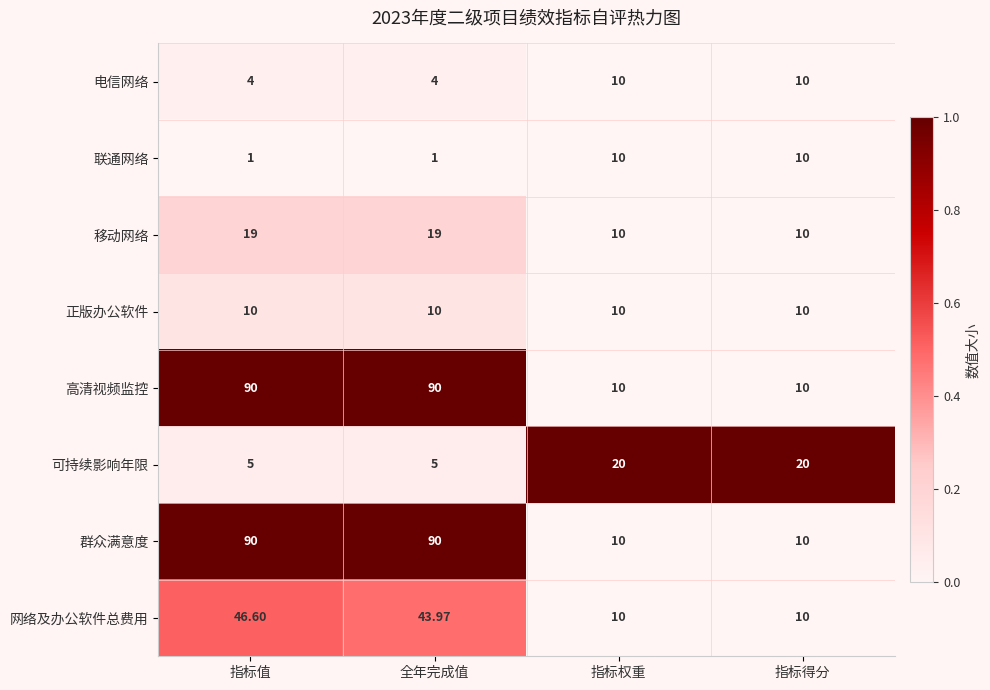

Is the value of 网络及办公软件总费用 at 指标值 greater than the value of 正版办公软件 at 指标值?

Yes